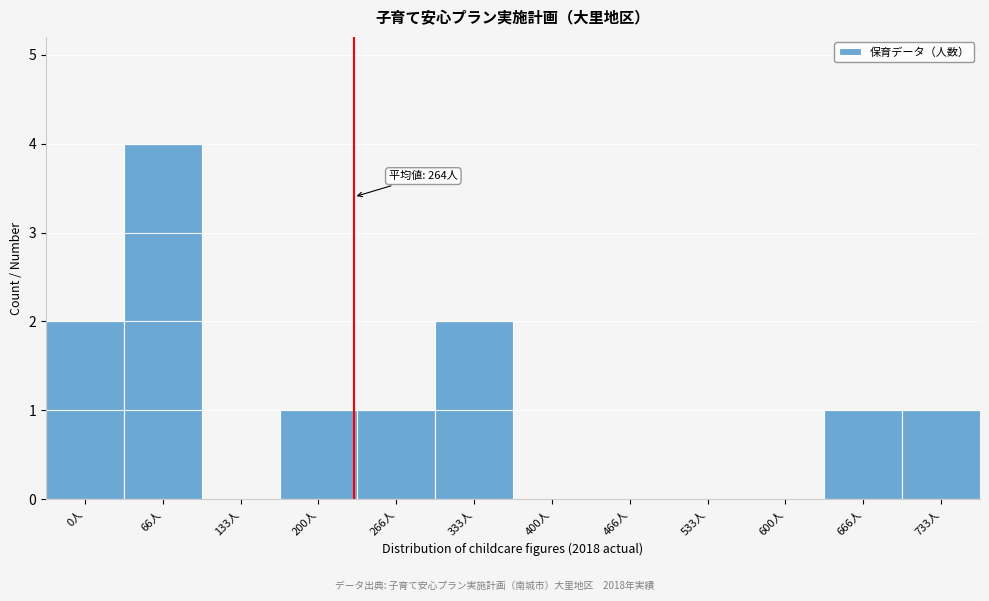

Reading left to right, what are all the values shown in this chart?

0人=2	66人=4	133人=0	200人=1	266人=1	333人=2	400人=0	466人=0	533人=0	600人=0	666人=1	733人=1